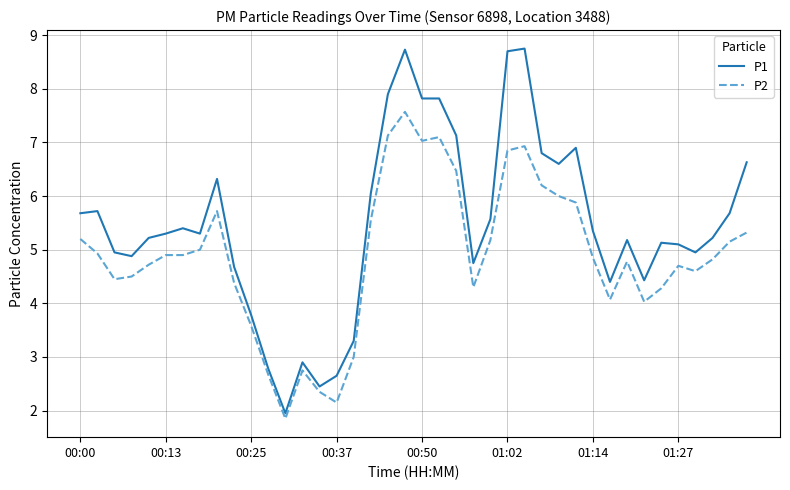

What is the difference between the maximum and minimum values in the P2 series?

5.7